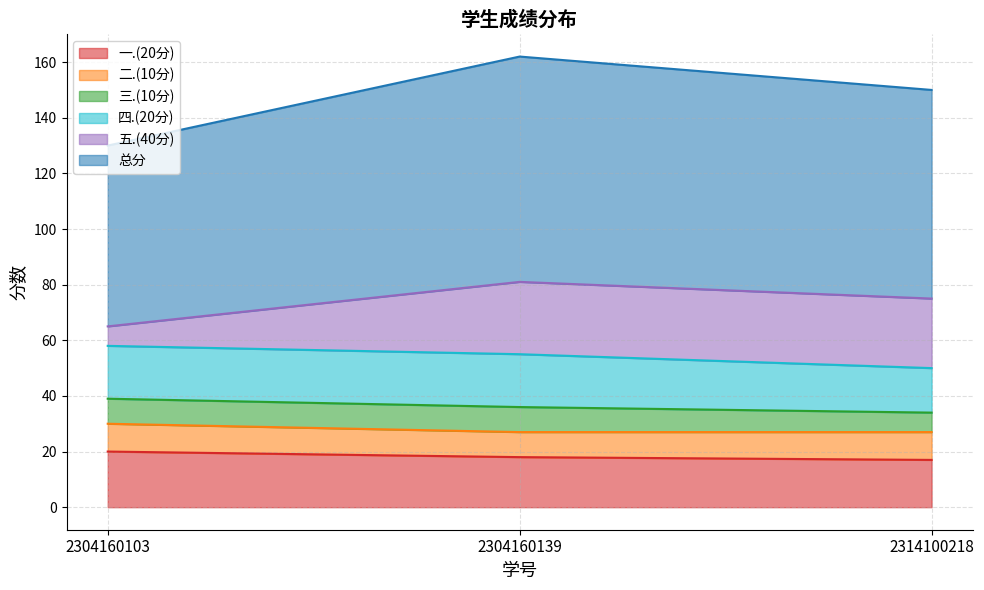

Rank the categories by 一.(20分) value from lowest to highest.

2314100218, 2304160139, 2304160103